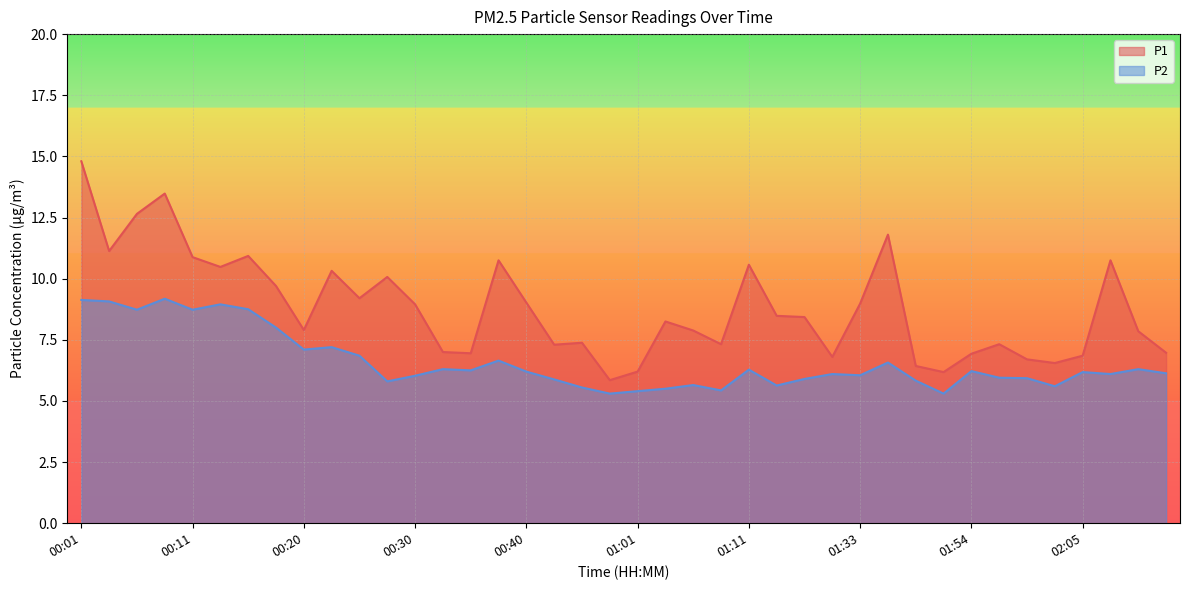

How many lines are shown in the chart?

2